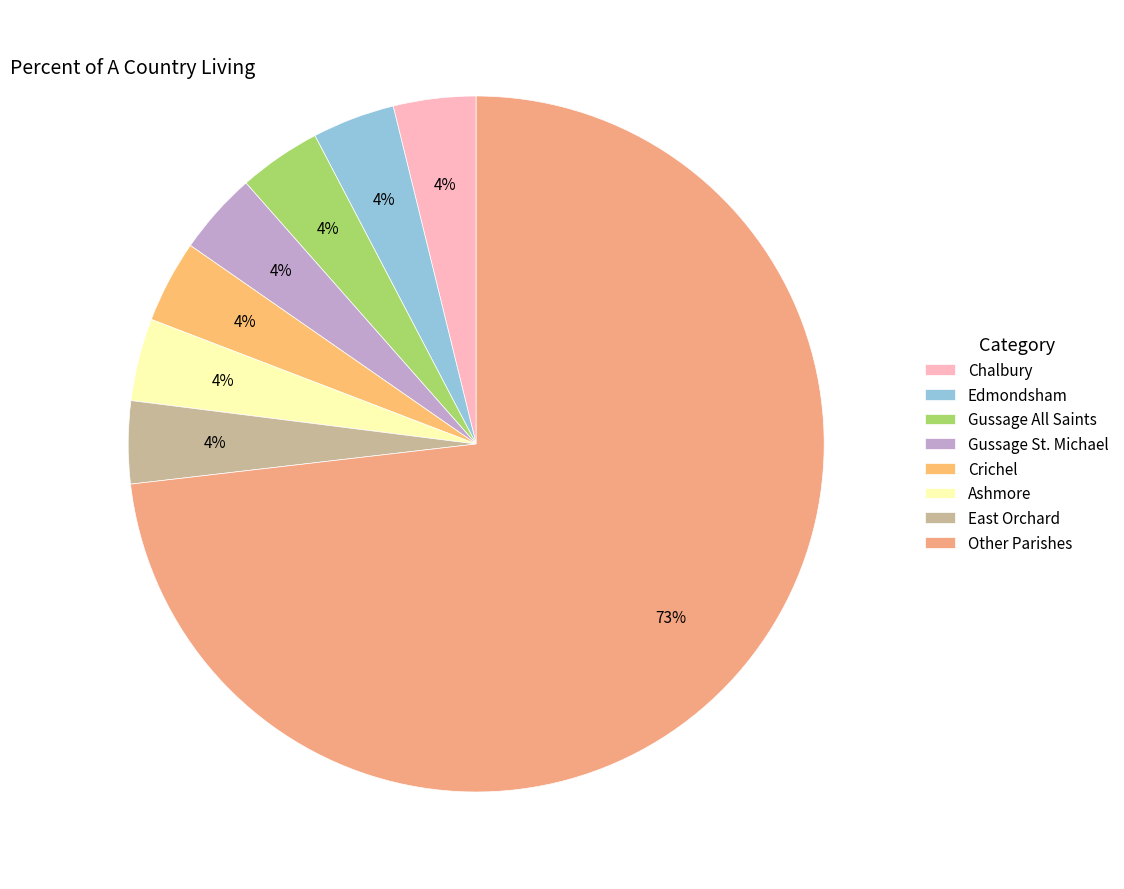

Is there any slice that represents more than half of the pie?

Yes